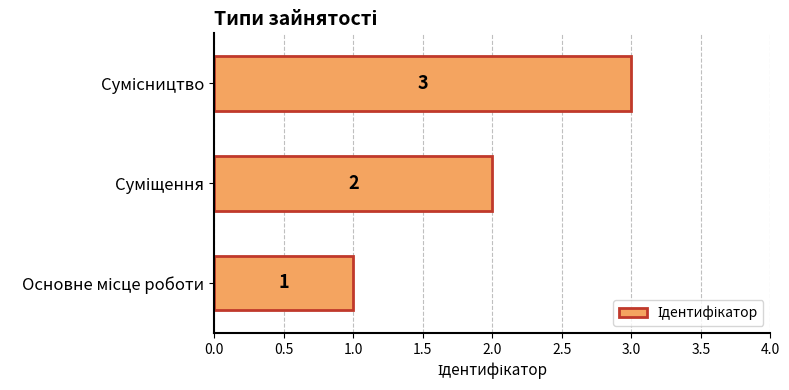

How many values are between 1 and 3?

3